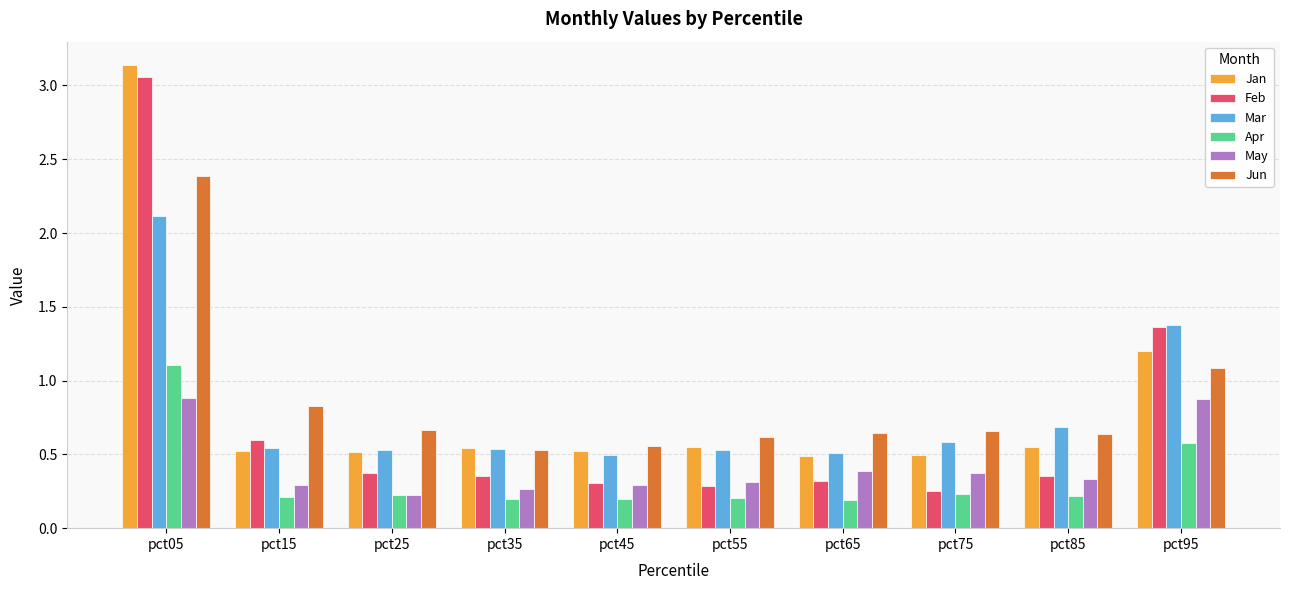

Which label corresponds to the largest value in the chart?

pct05